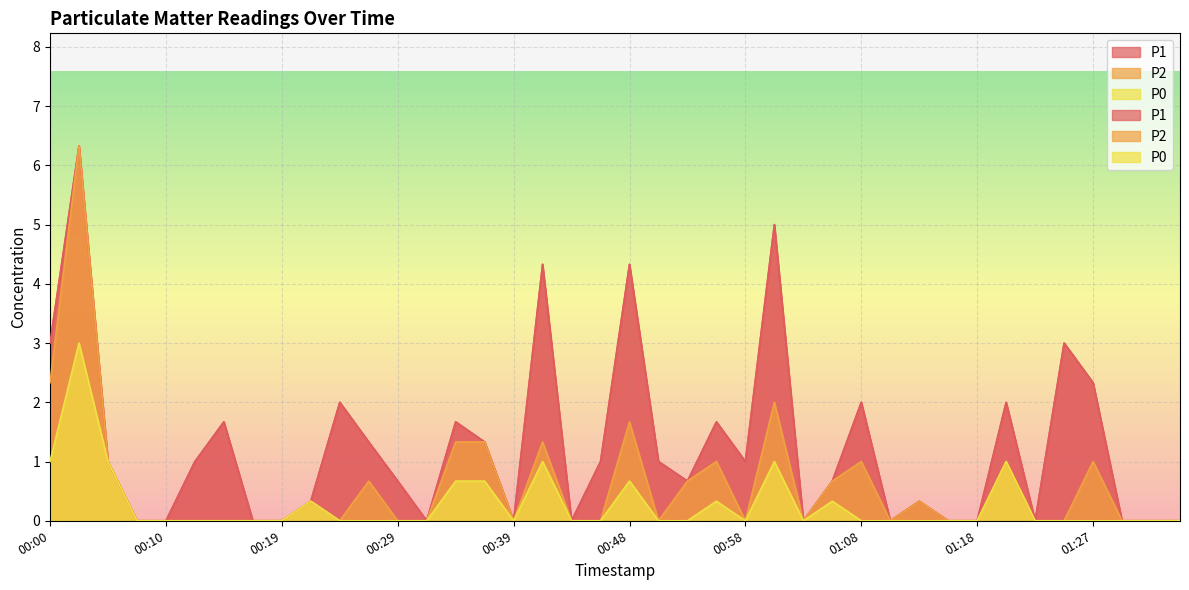

What is the difference between the maximum and minimum values in the P1 series?

6.3